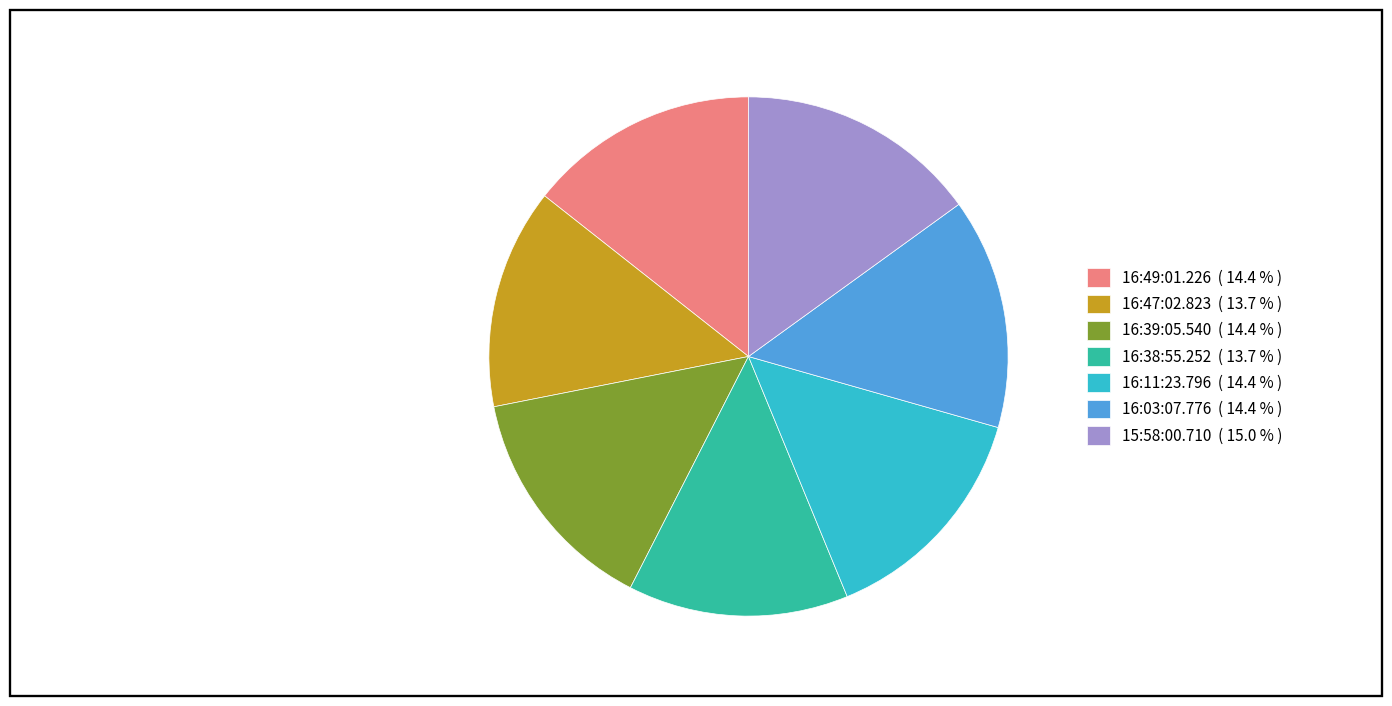

How many slices are in this pie chart?

7